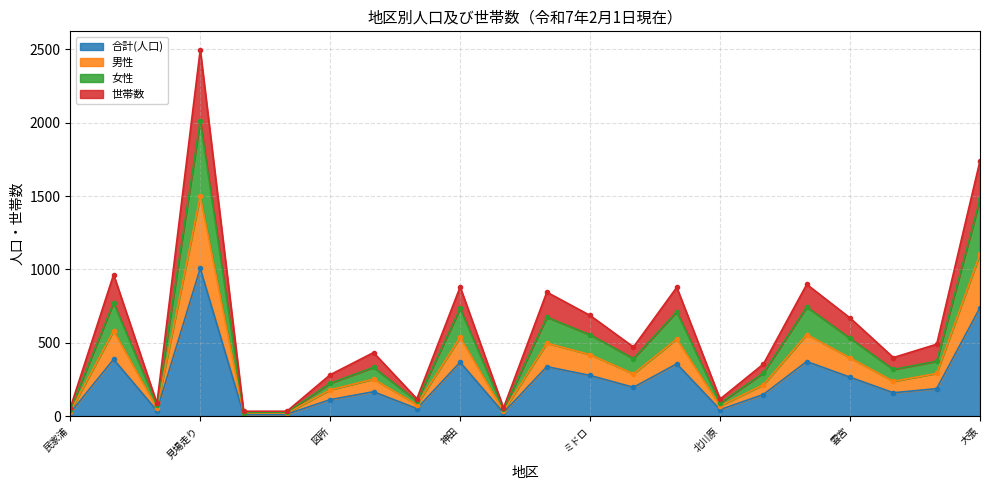

What is the label of the 15th point from the left?

屋敷